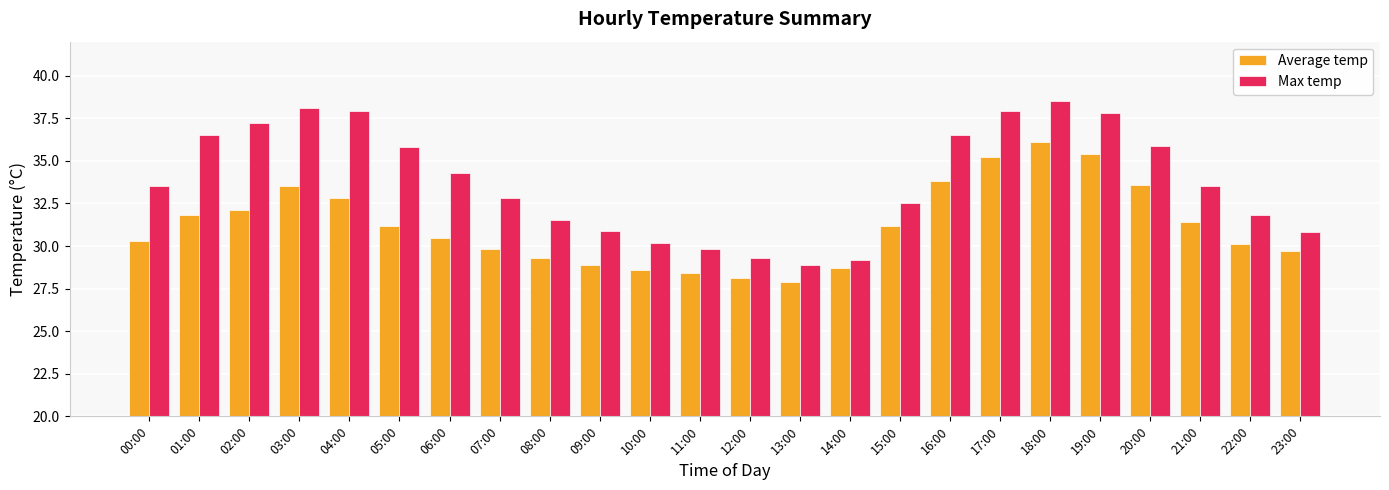

Are the bars horizontal?

No